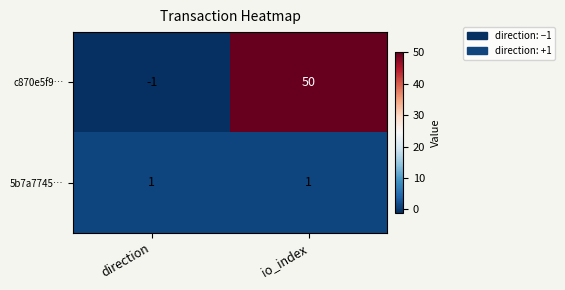

Reading left to right, list all the values displayed in this chart.

c870e5f9…: -1	50
5b7a7745…: 1	1